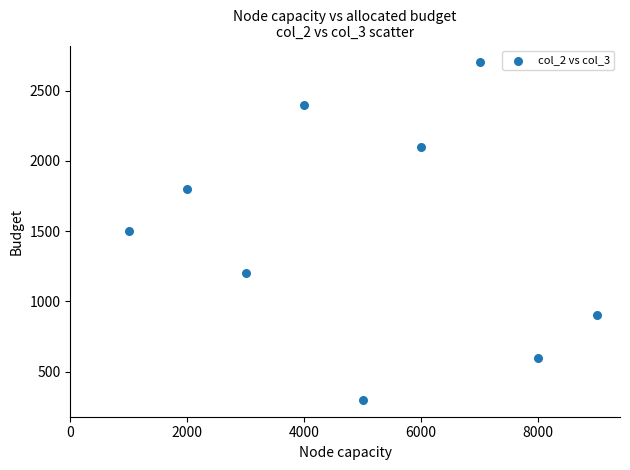

What is the average Y value?

1500